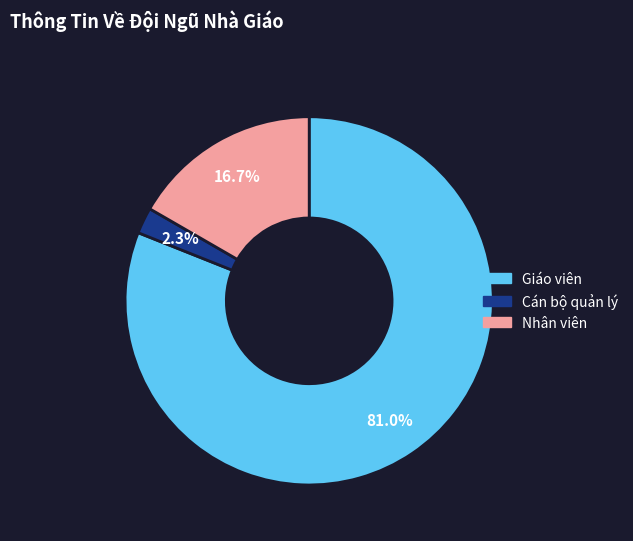

True or false: Cán bộ quản lý accounts for 2% of the total.

True